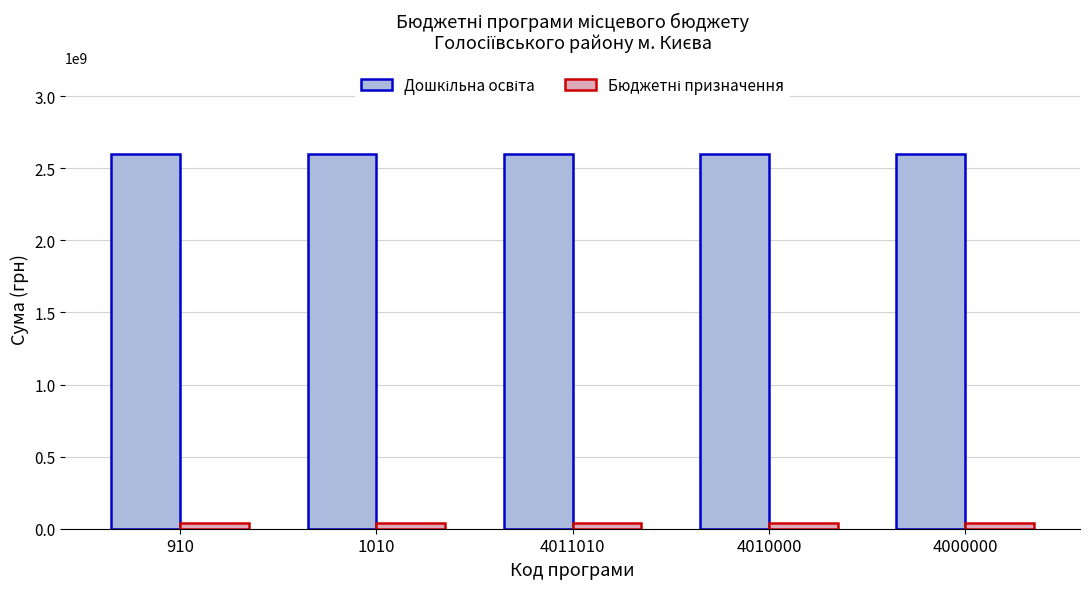

What position from the right is 4000000?

1